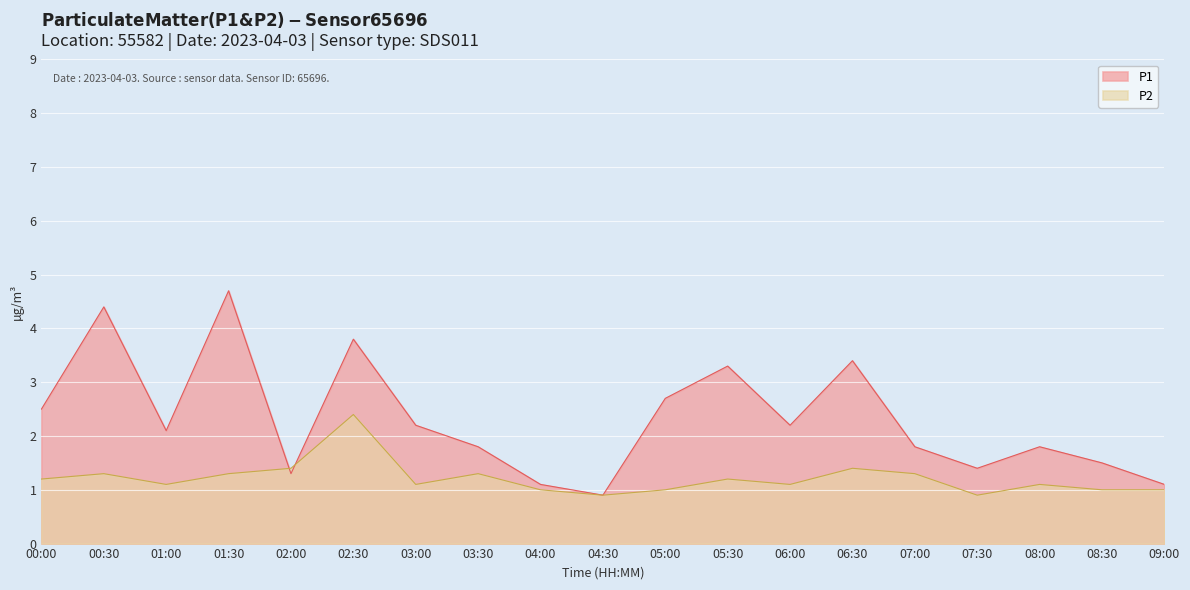

What position from the right is 01:30?

16